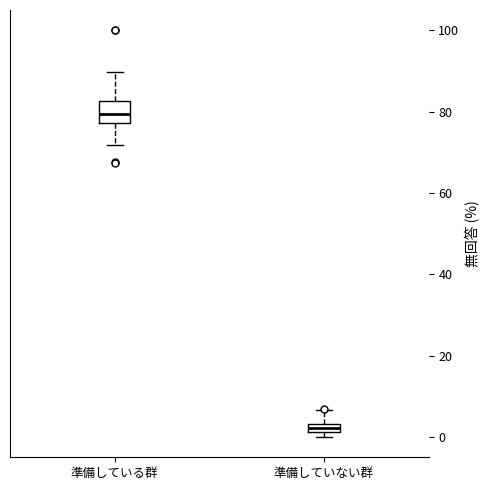

Where does the upper whisker of the box for 準備していない群 end on the y-axis? The values are not printed on the chart, so give them approximately, as read against the axis.

6